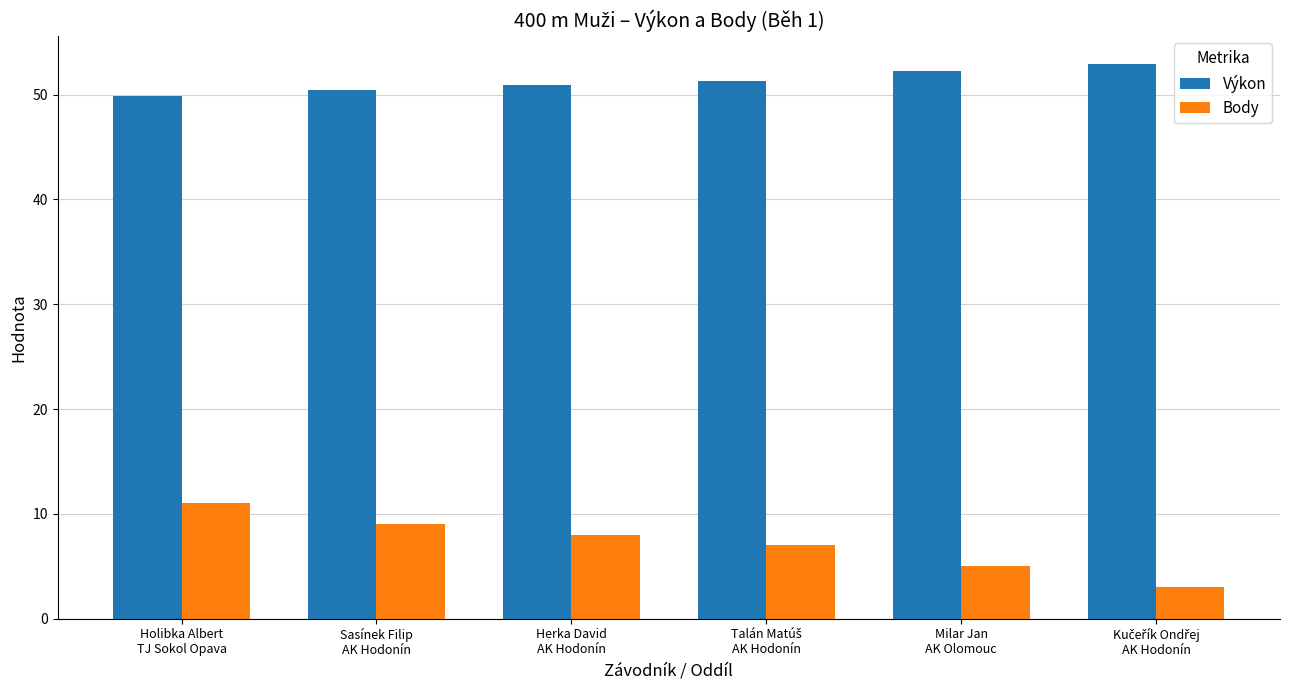

What is the total value across all series at Holibka Albert
TJ Sokol Opava?

60.9